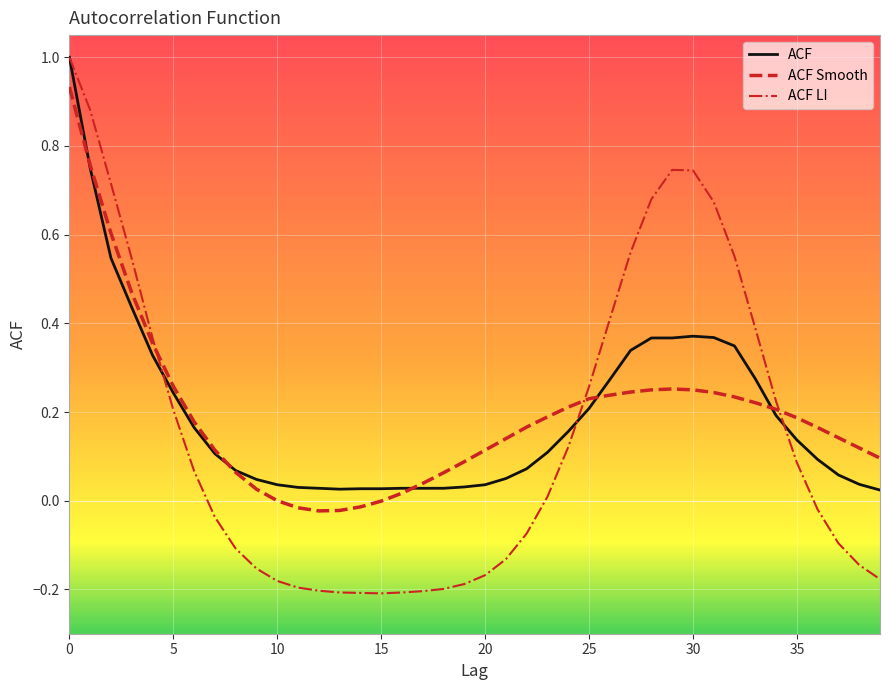

How many lines are shown in the chart?

3